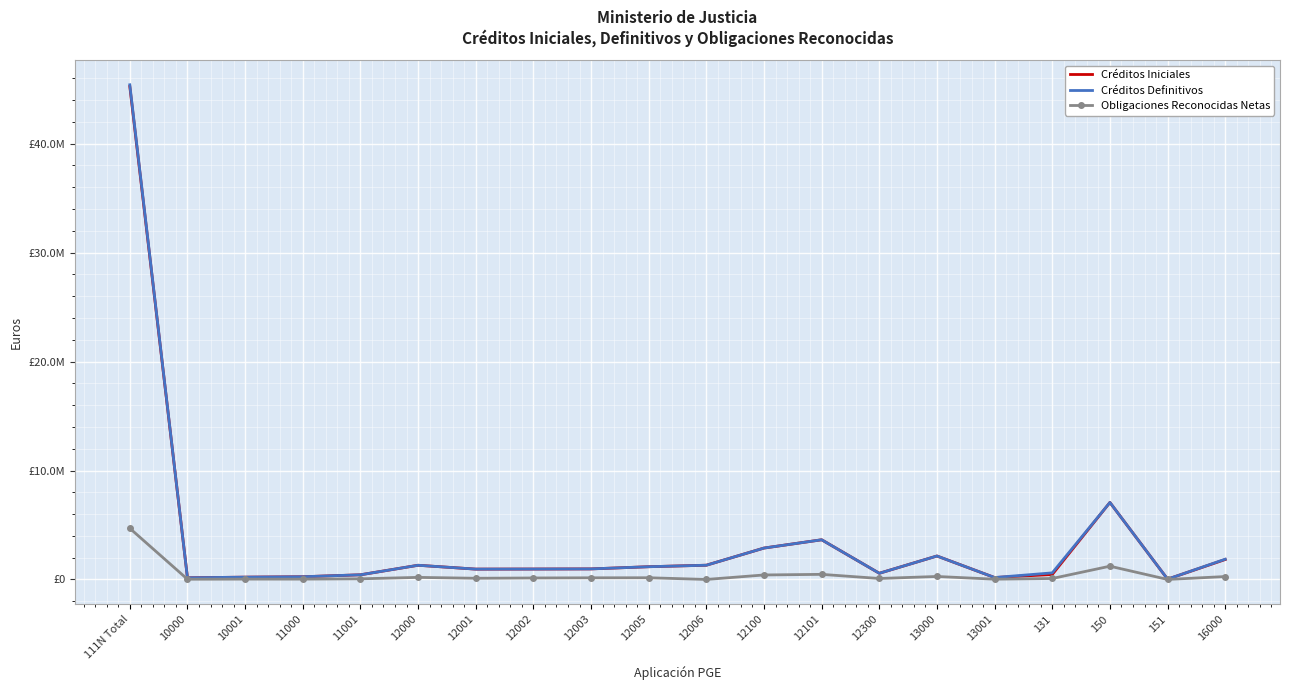

What is the value of the Obligaciones Reconocidas Netas point at the 19th from the left?

3490.0